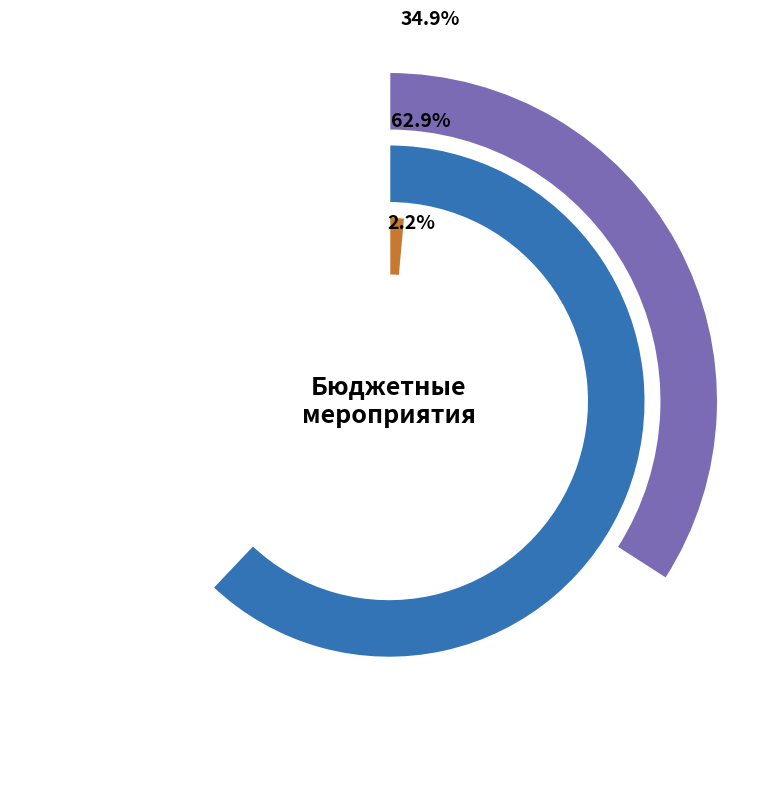

Is it true that ОМ 2 is 0% of the pie?

True